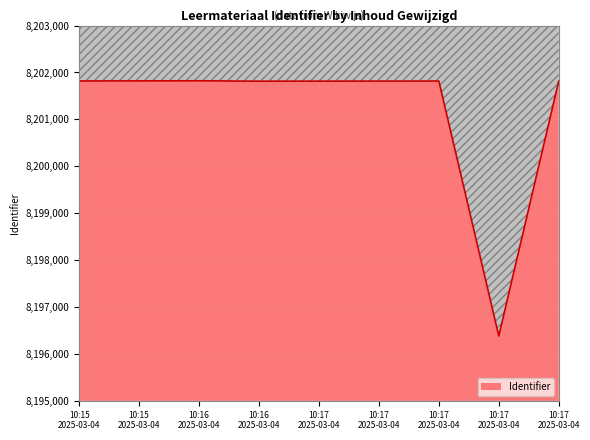

At which label is the value closest to 8199103?

2025-03-04 10:16:56